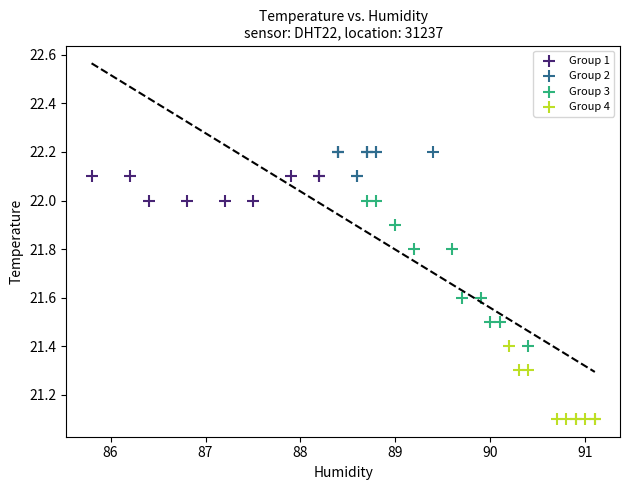

What are all the series names shown in the legend?

Group 1, Group 2, Group 3, Group 4